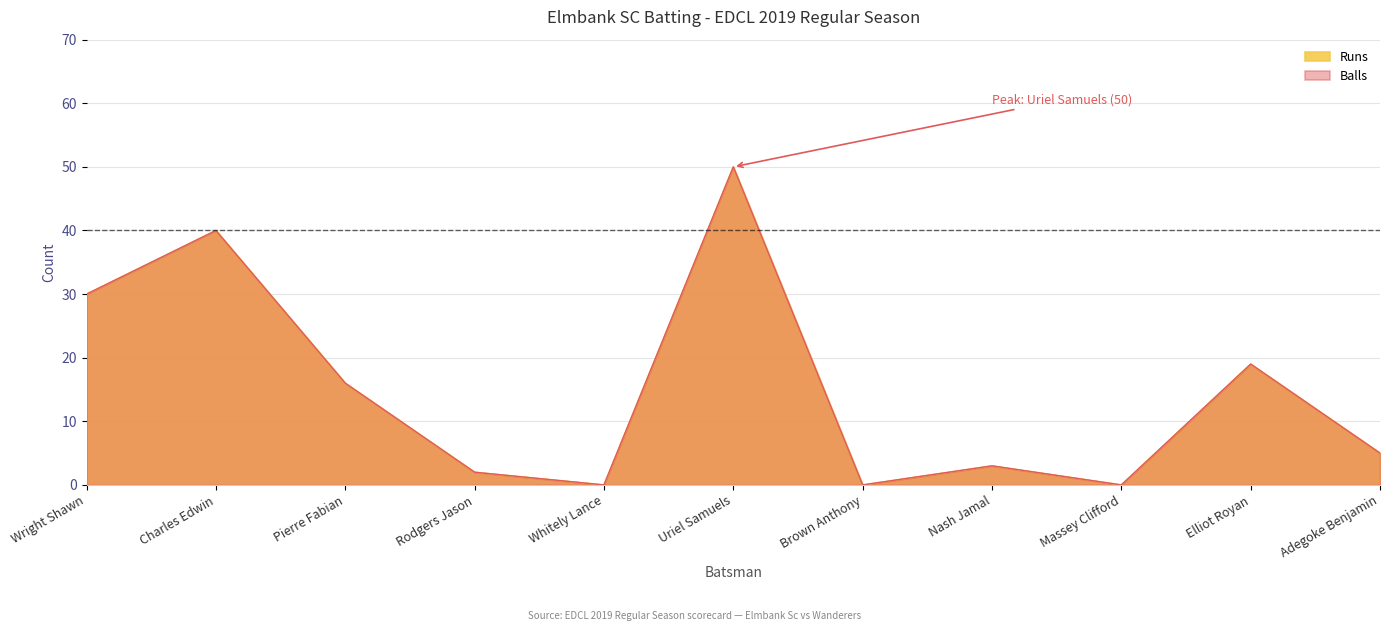

Is it true that Balls equals 0 at Brown Anthony?

True